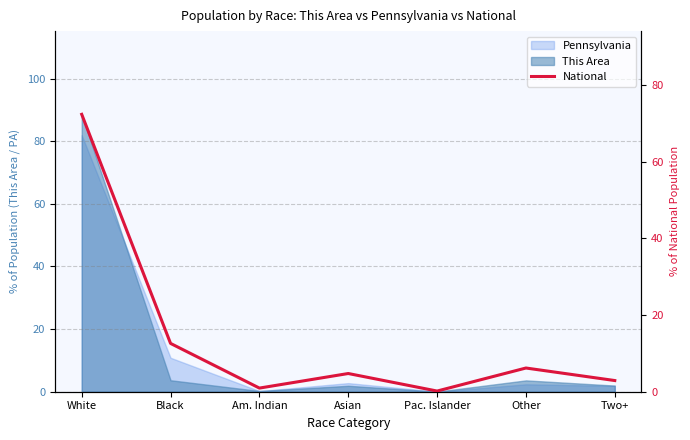

How many interior local valleys (lower than both neighbors) does the data have?

2